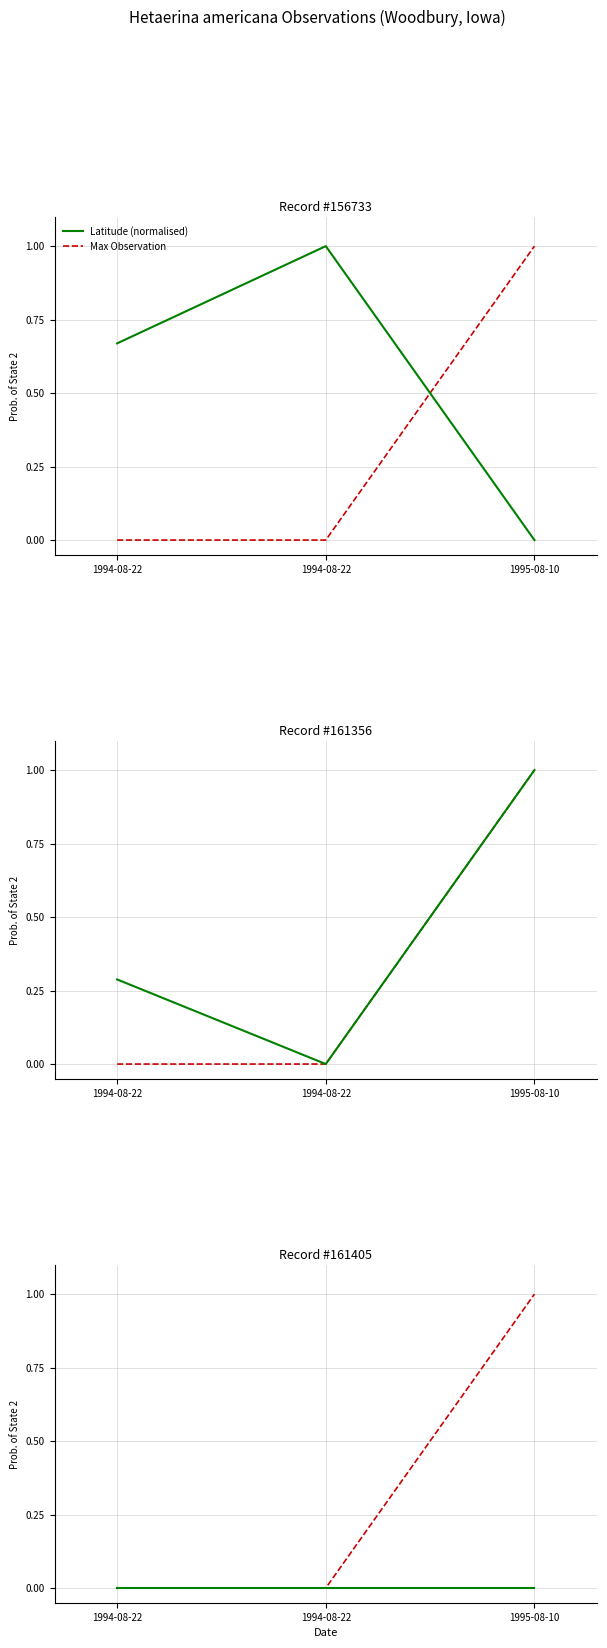

What is the label of the 2nd point from the right?

1994-08-22